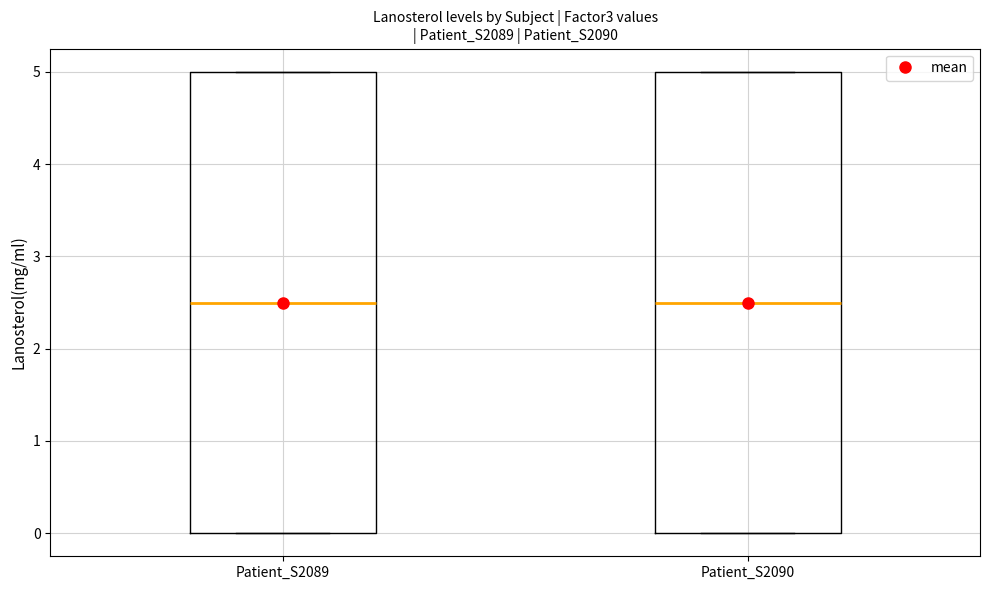

Where is the lower edge of the box for Patient_S2089 on the y-axis? The values are not printed on the chart, so give them approximately, as read against the axis.

0.0